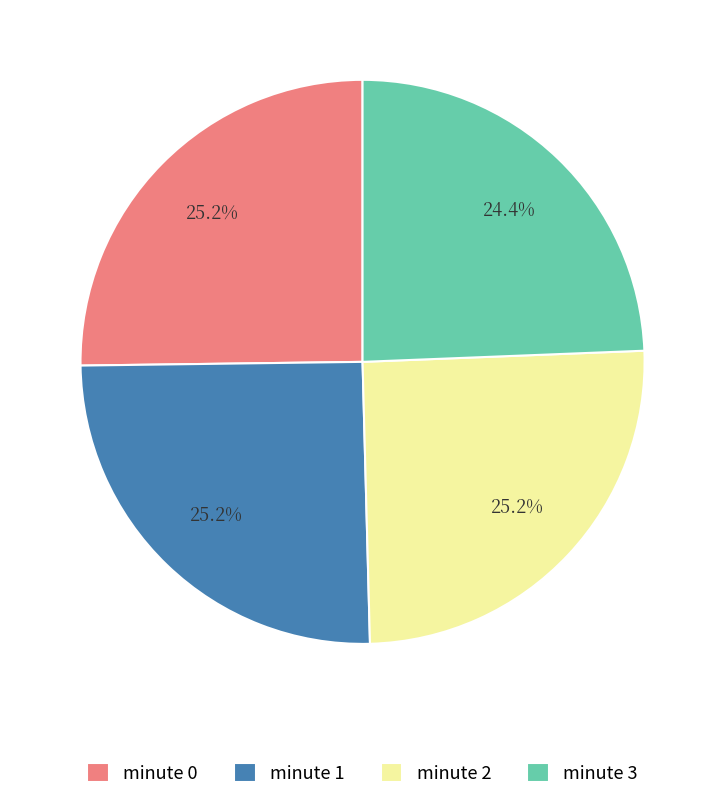

Combined, do minute 3 and minute 0 account for over 50%?

No